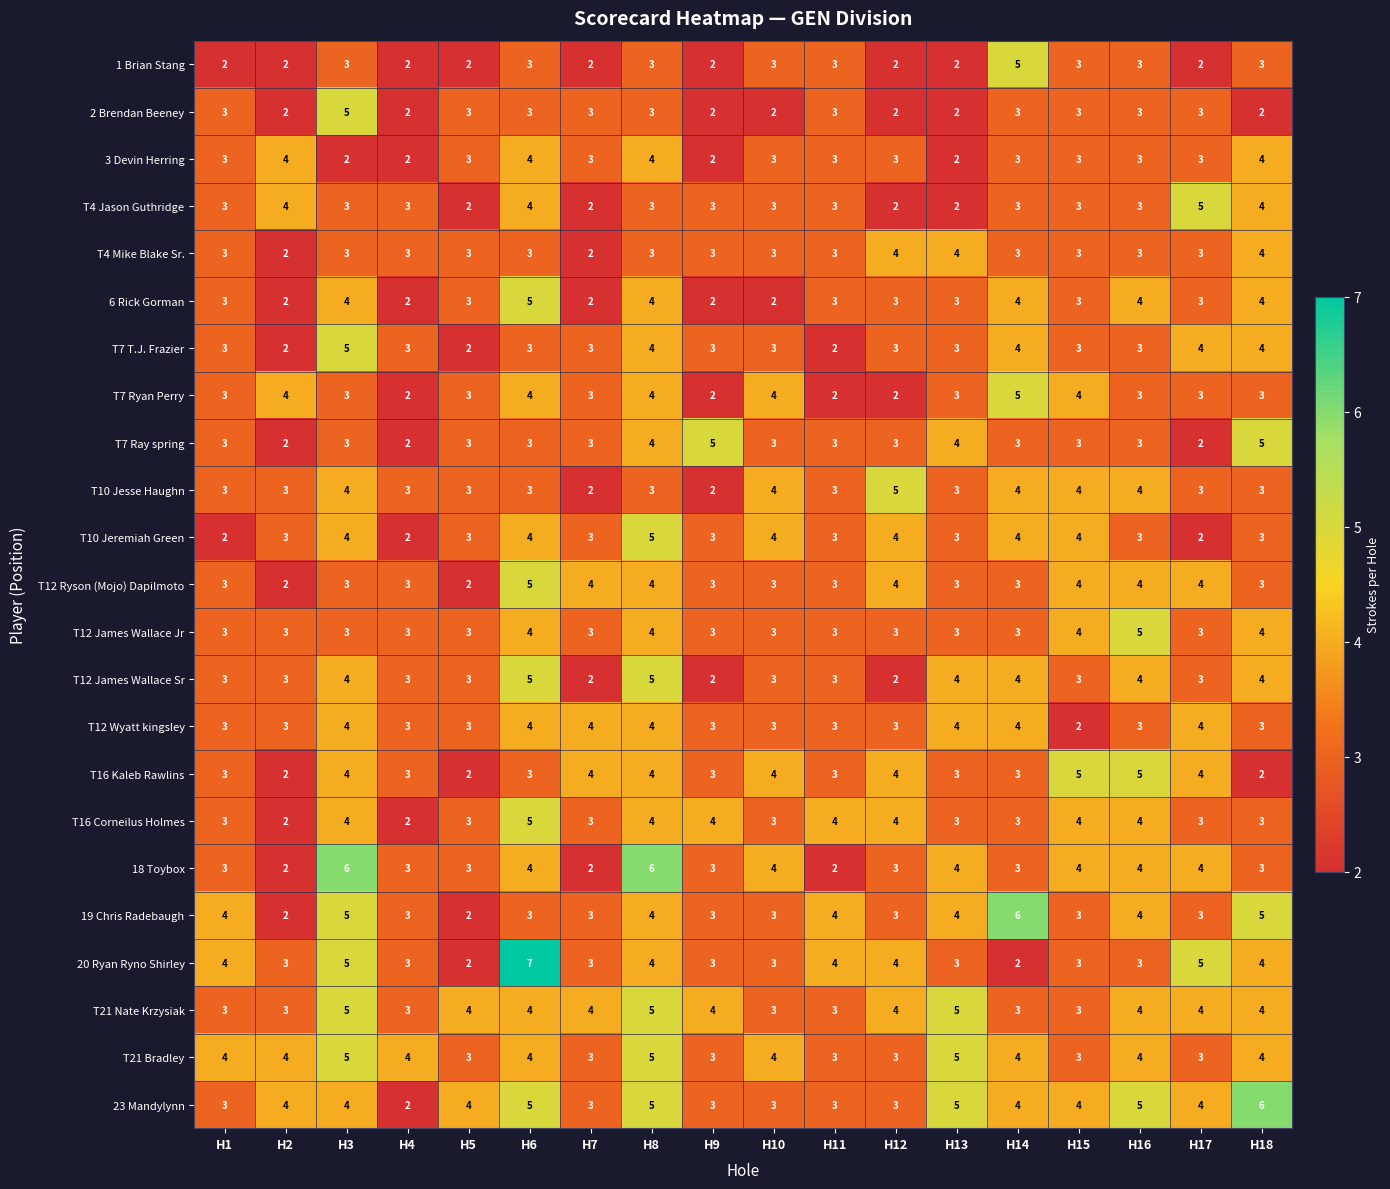

True or false: 20 Ryan Ryno Shirley has a value of 4 at H8.

True